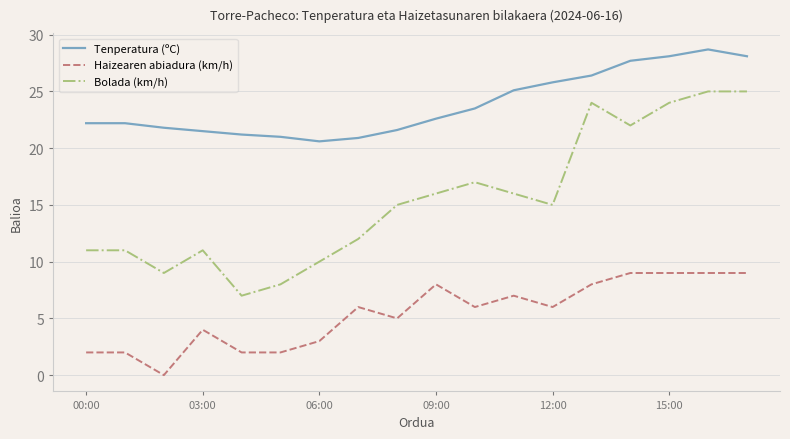

At how many categories does at least one series exceed 16?

18